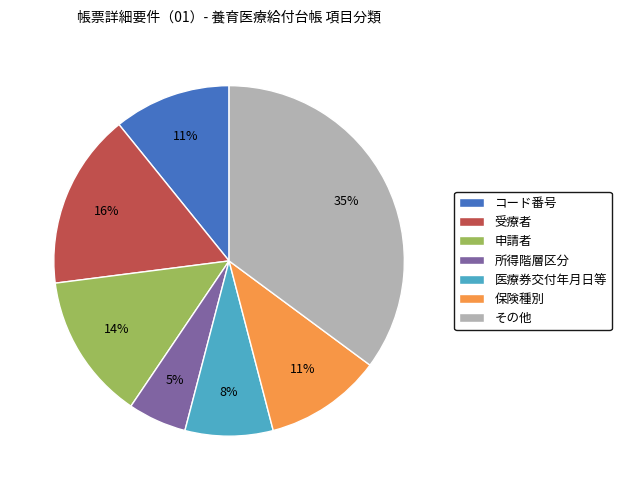

To the nearest percent, what portion does その他 represent?

35%